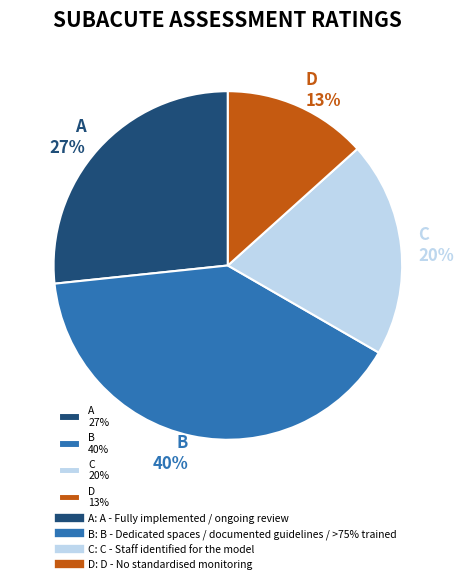

Is the sum of B 40% and A 27% greater than half?

Yes